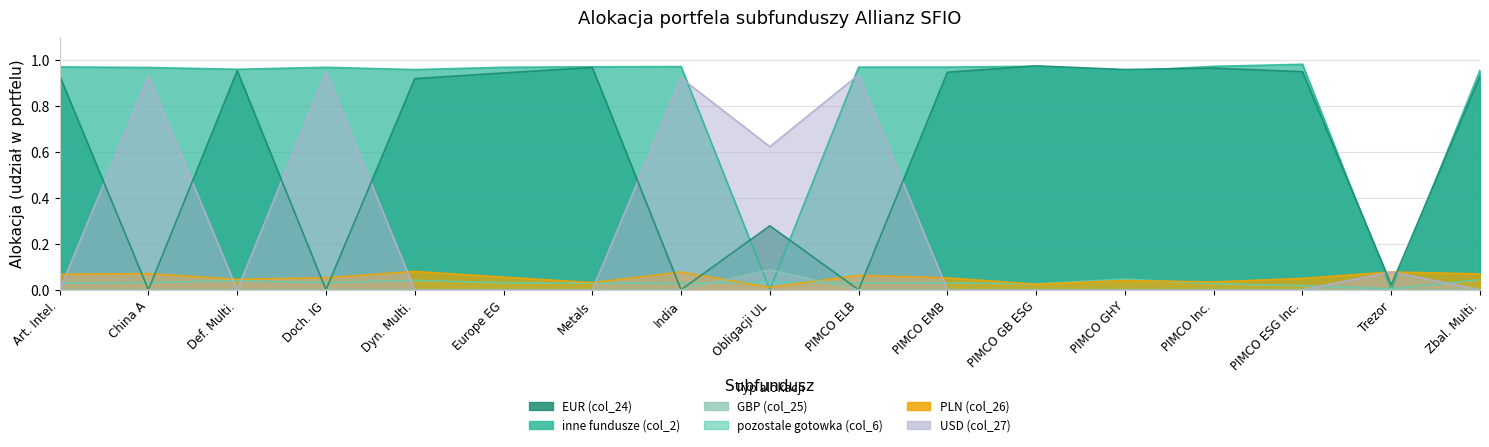

True or false: PLN (col_26) and pozostale gotowka (col_6) cross at least once.

True